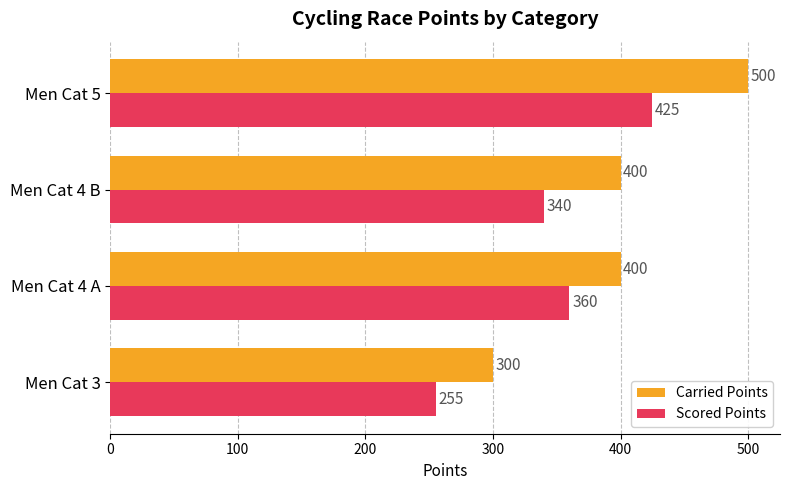

Rank the categories by Scored Points value from lowest to highest.

Men Cat 3, Men Cat 4 B, Men Cat 4 A, Men Cat 5